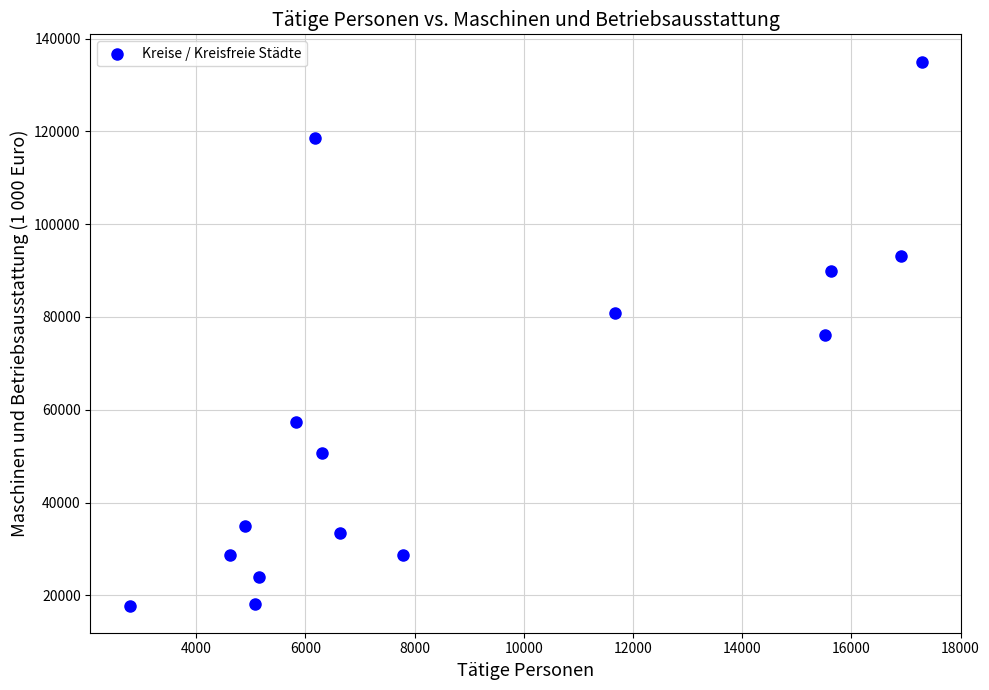

What is the range of Y values (max minus min)?

117200.2